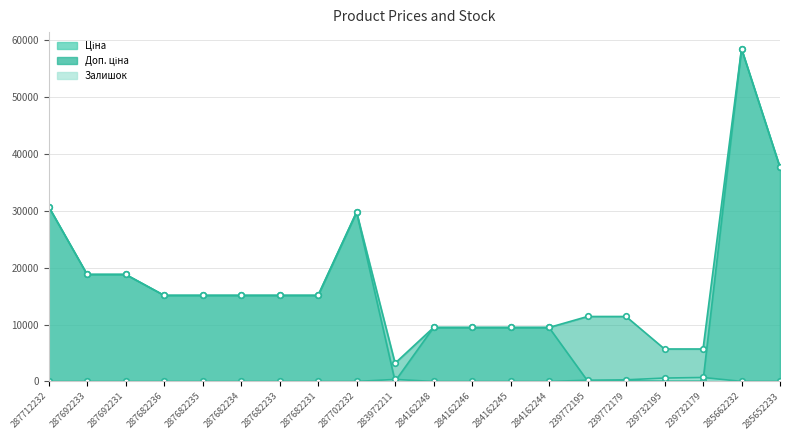

At which category does the chart reach its peak across all series?

285662232